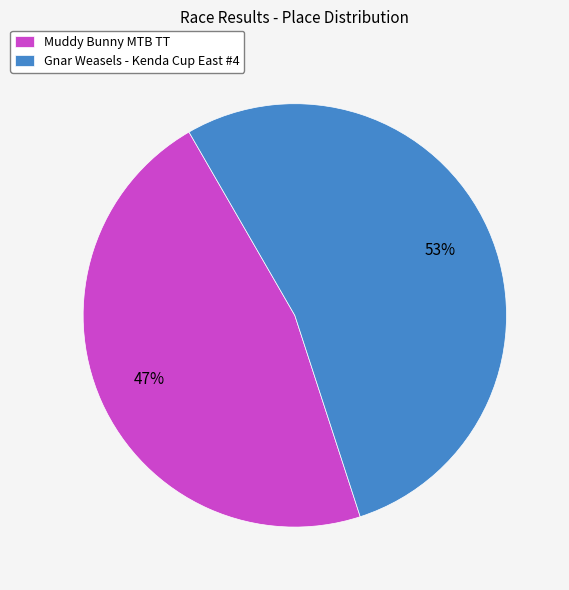

What is the ratio of the value at Muddy Bunny MTB TT to the value at Gnar Weasels - Kenda Cup East #4?

0.9